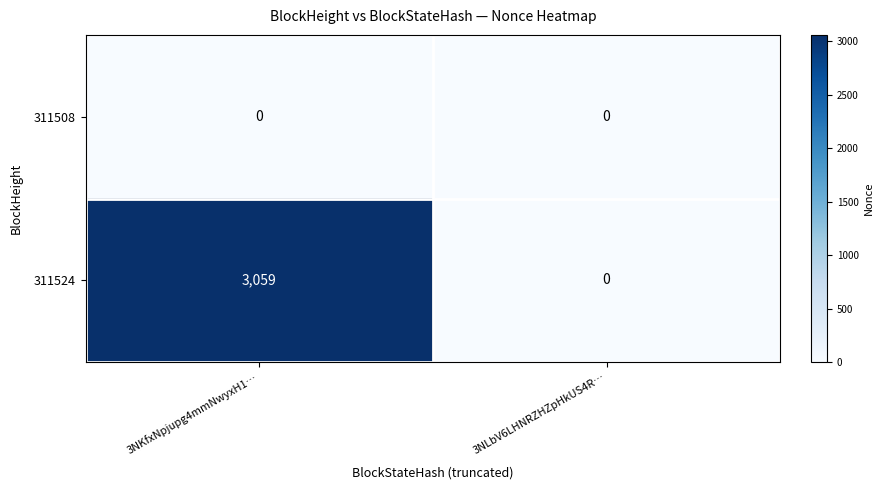

At which category is the sum across all series the highest?

3NKfxNpjupg4mmNwyxH1…